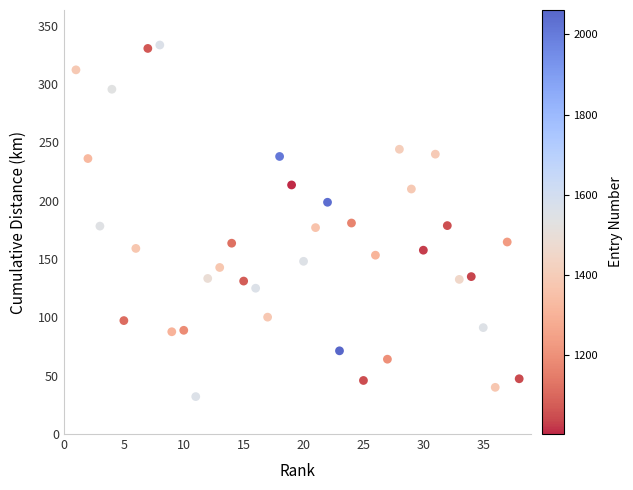

What is the range of Y values (max minus min)?

301.3